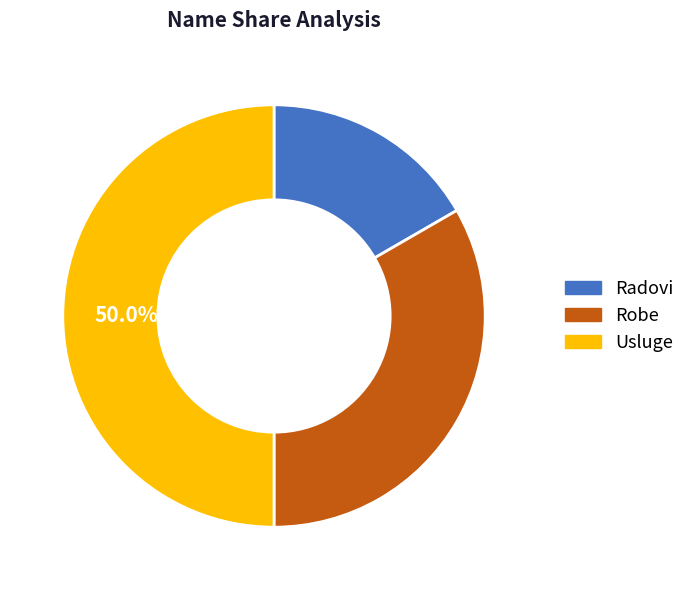

The Usluge slice represents 42% of the pie. True or false?

False